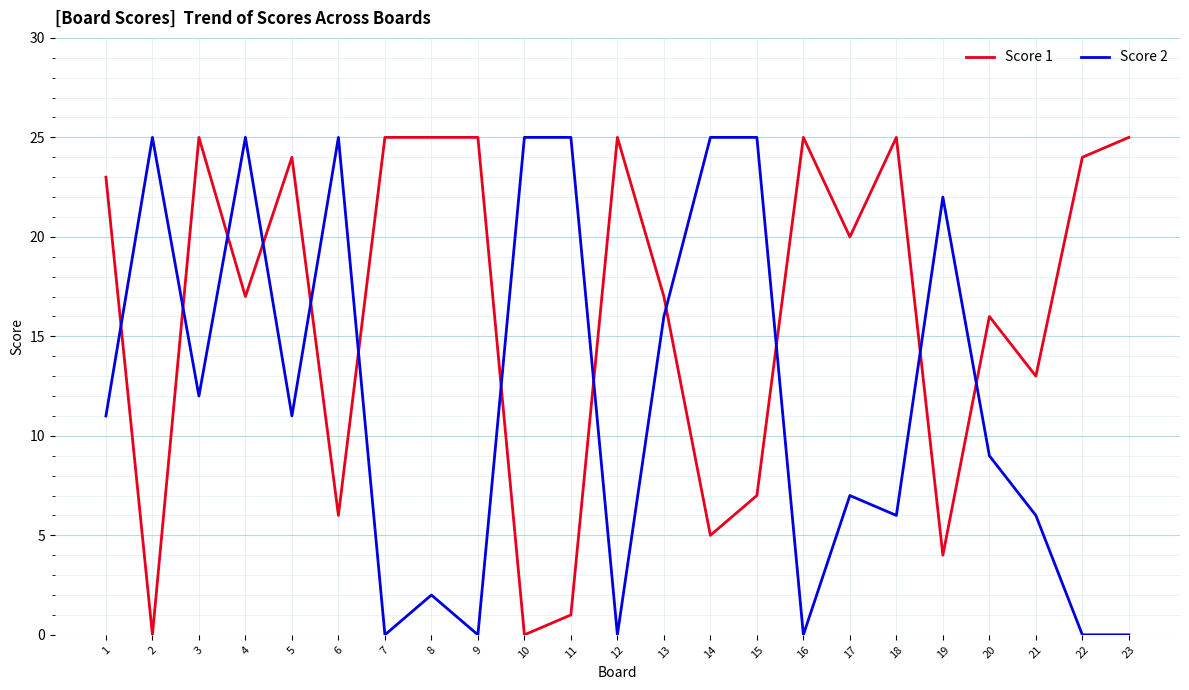

True or false: Score 2 has more than 0 points higher than both neighbors.

True